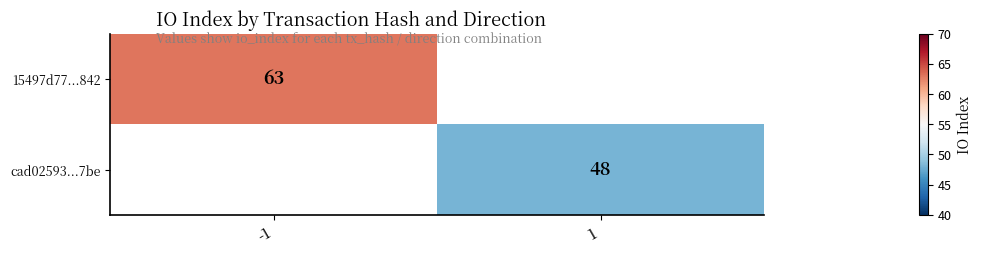

The cad02593...7be series shows 28 at 1. True or false?

False